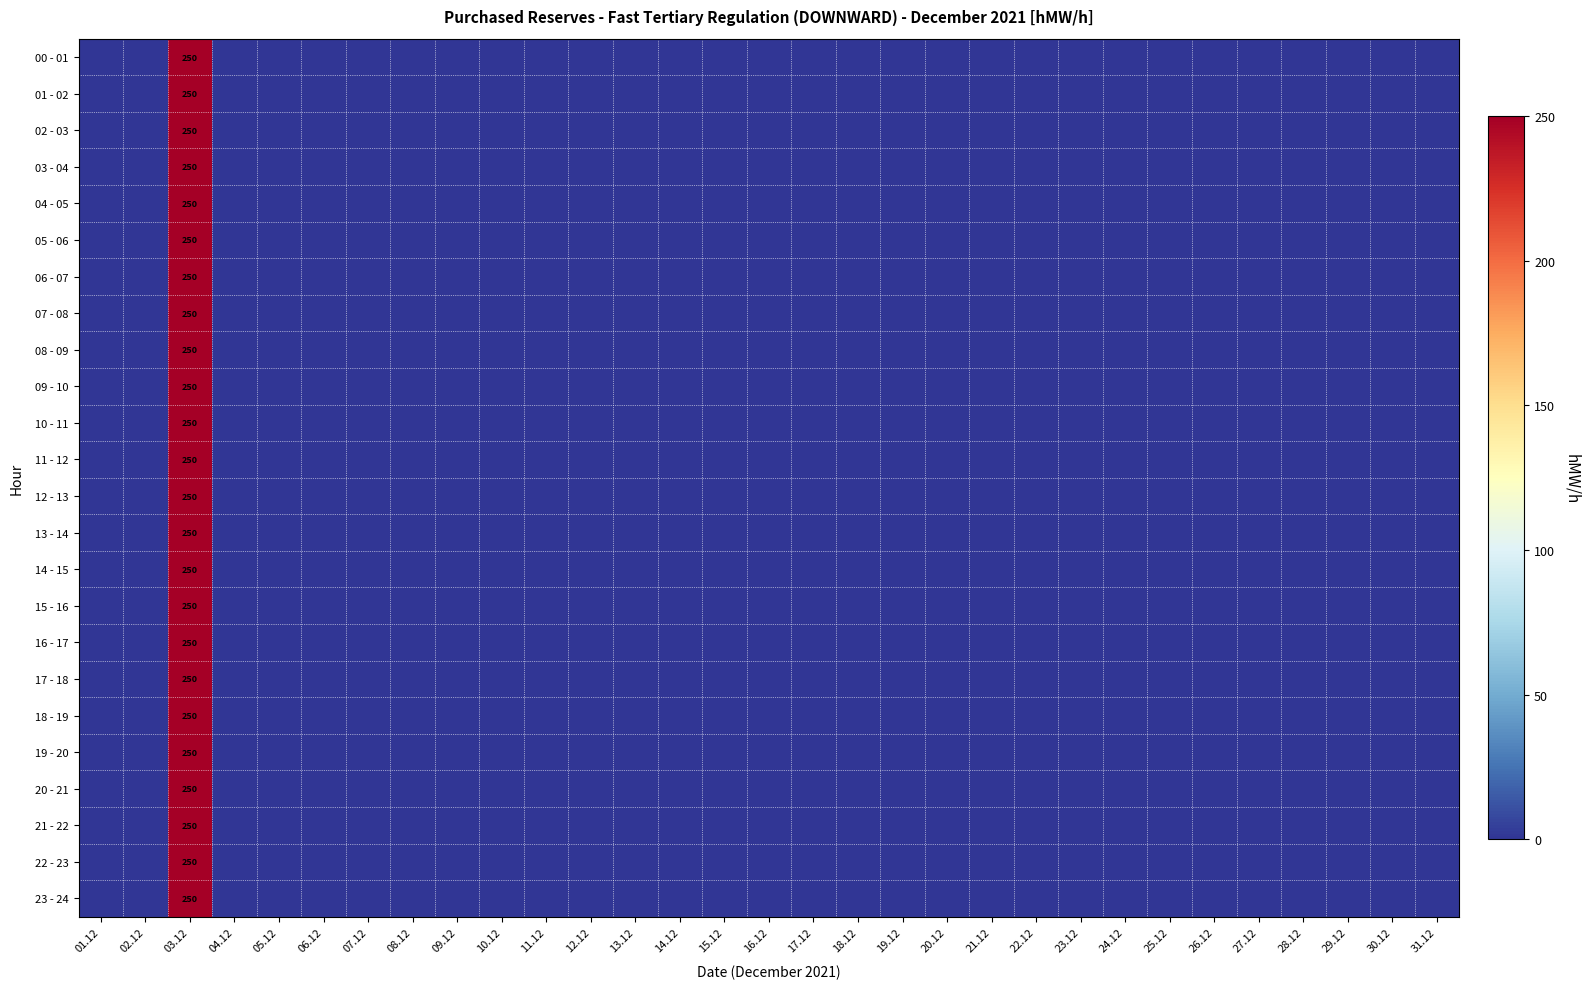

How many categories are shown in the chart?

31